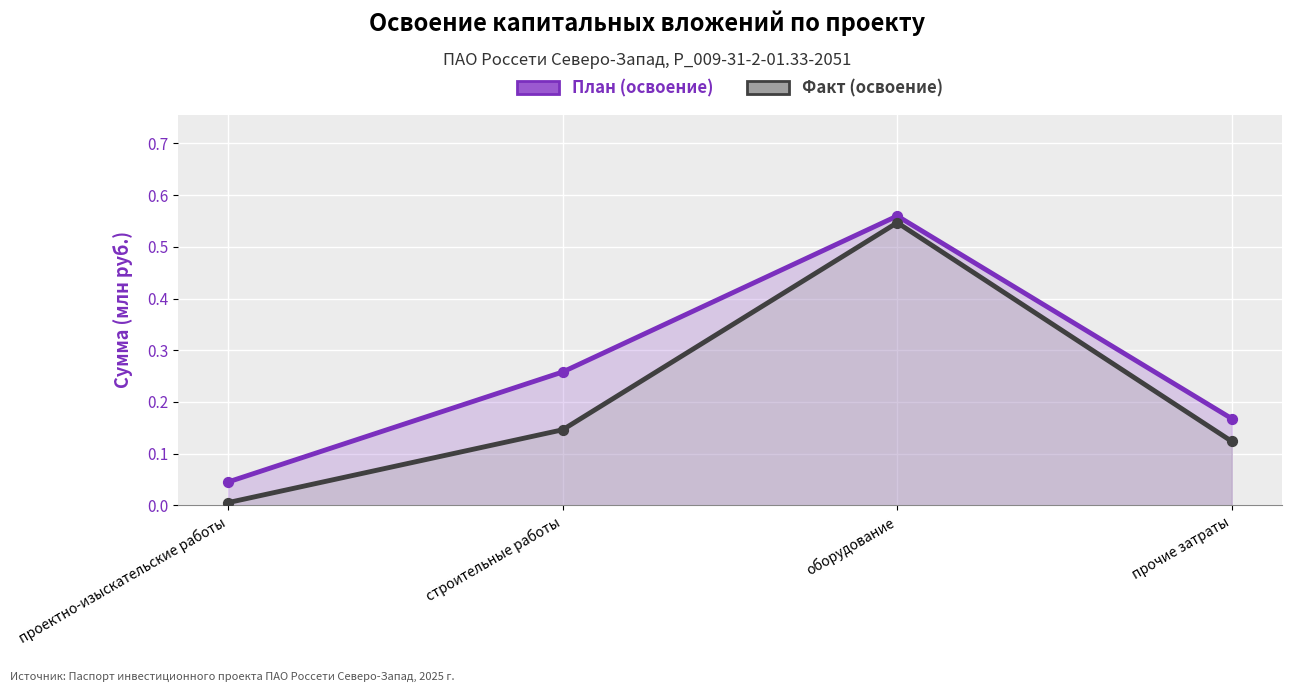

What is the total value across all series at прочие затраты?

0.3